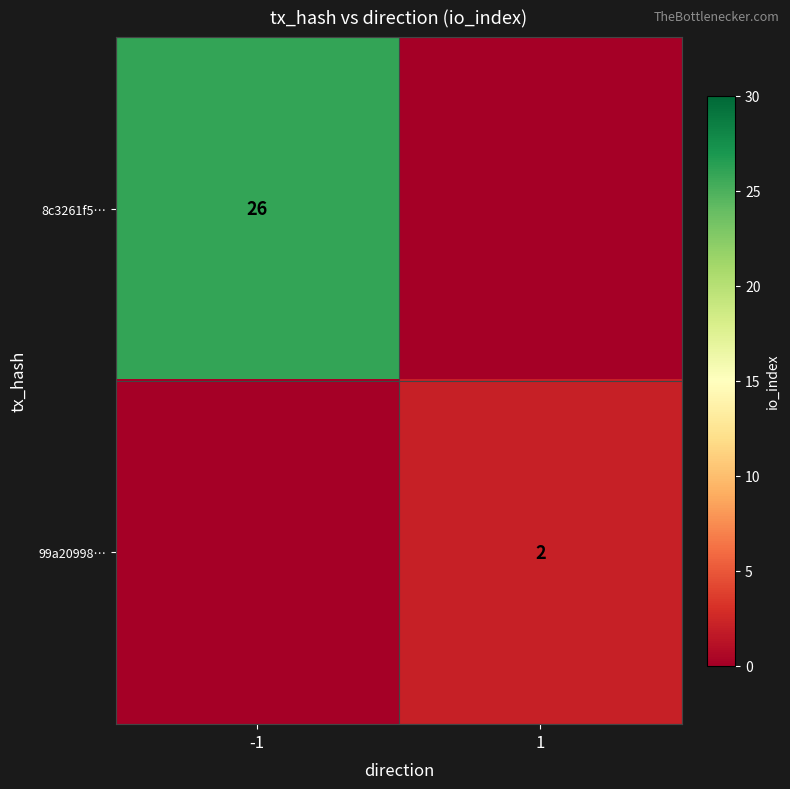

True or false: 8c3261f5… has a value of 44 at -1.

False